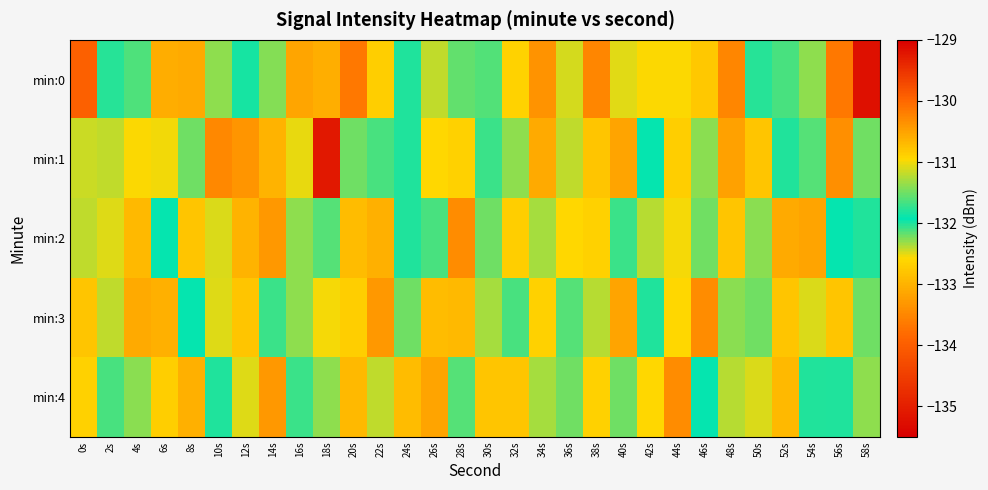

Rank the series by their maximum value, from highest to lowest.

min:1, min:2, min:3, min:4, min:0